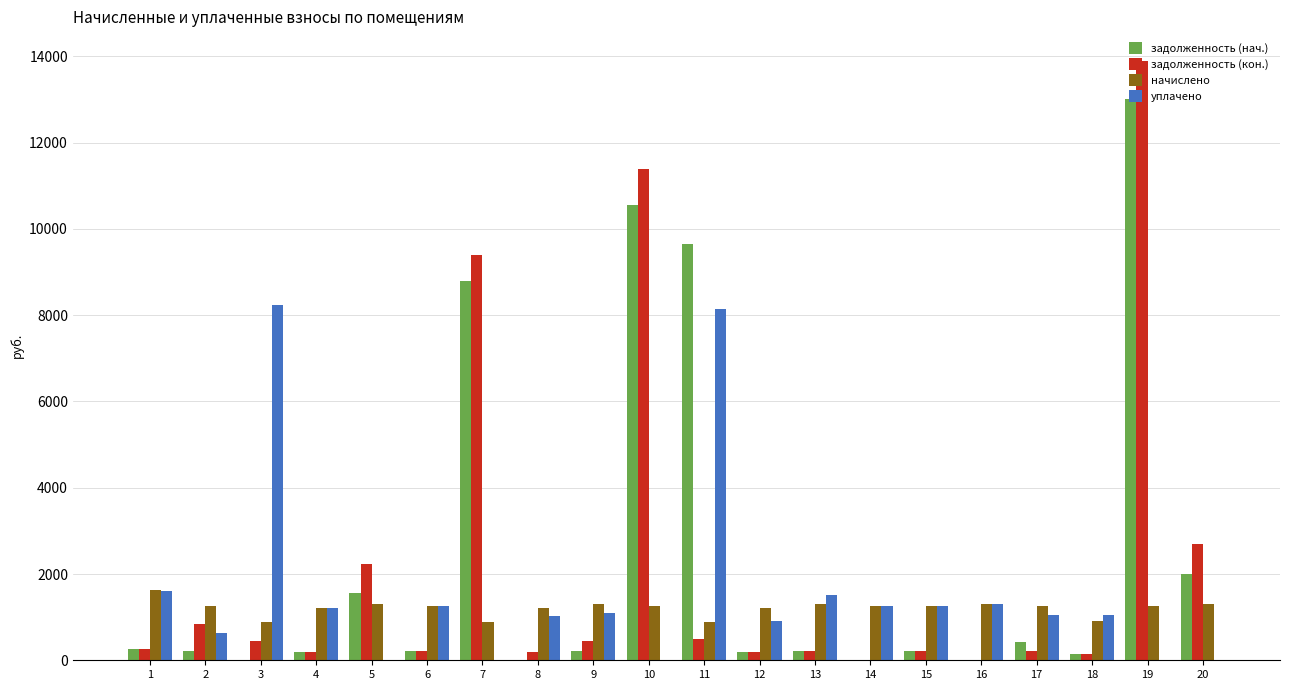

The задолженность (нач.) series shows 6349.2 at 8. True or false?

False